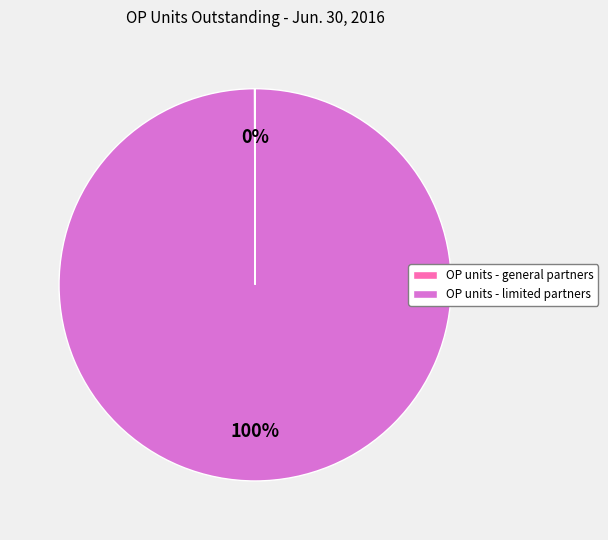

The OP units - limited partners slice represents 93% of the pie. True or false?

False